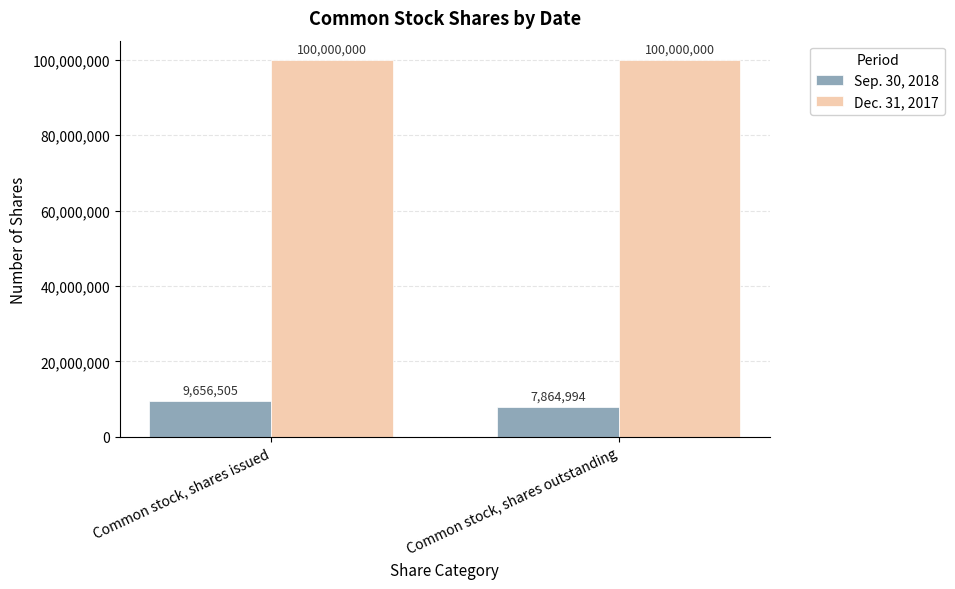

Between Common stock, shares issued and Common stock, shares outstanding, which series saw the biggest shift?

Sep. 30, 2018